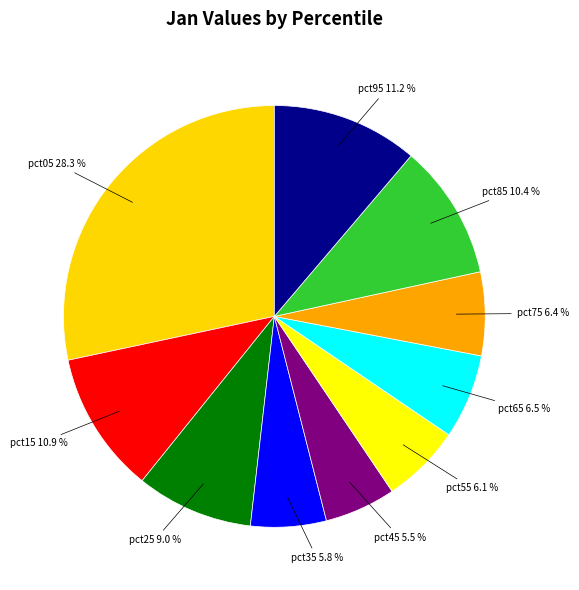

Is there a majority slice in this chart?

No